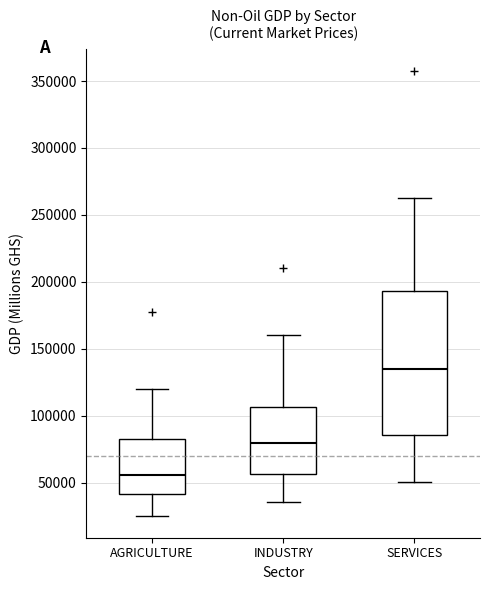

Reading left to right, read every box against the y-axis: the position of its median line, the range the box covers, and the ends of its whiskers. The values are not printed on the chart, so give them approximately, as read against the axis.

AGRICULTURE: median 55000, box 40000 to 80000, whiskers 25000 to 120000
INDUSTRY: median 80000, box 55000 to 105000, whiskers 35000 to 160000
SERVICES: median 135000, box 85000 to 195000, whiskers 50000 to 265000